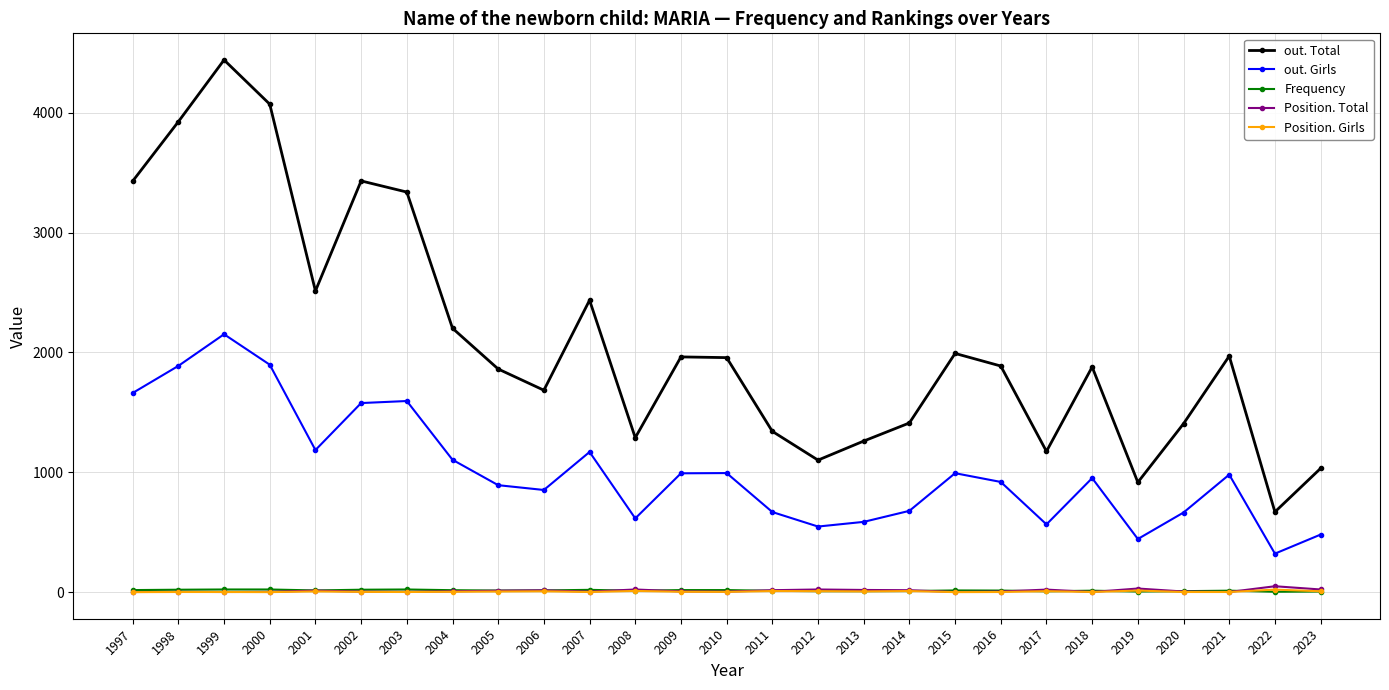

At which label does out. Total reach its minimum?

2022